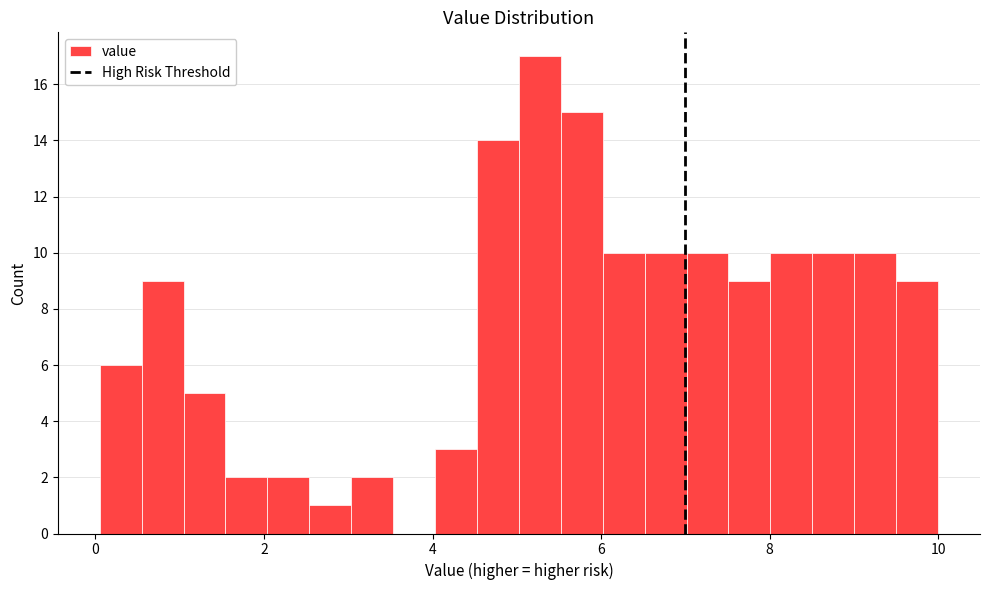

Read against the x-axis, roughly where is the centre of the tallest bar?

5.2